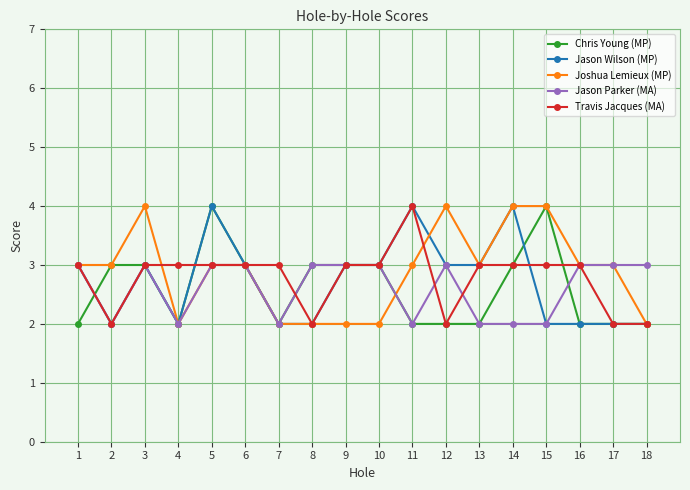

The value of Jason Wilson (MP) at 11 is 6. True or false?

False